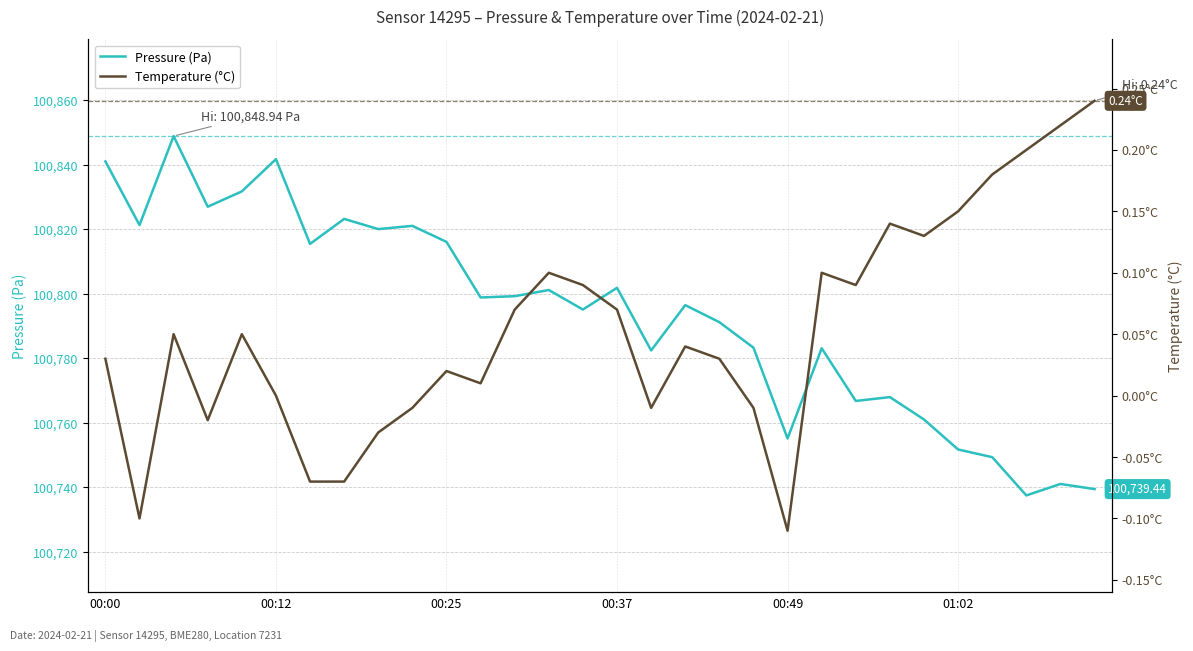

Which series changed the most between 20 and 29?

Pressure (Pa)